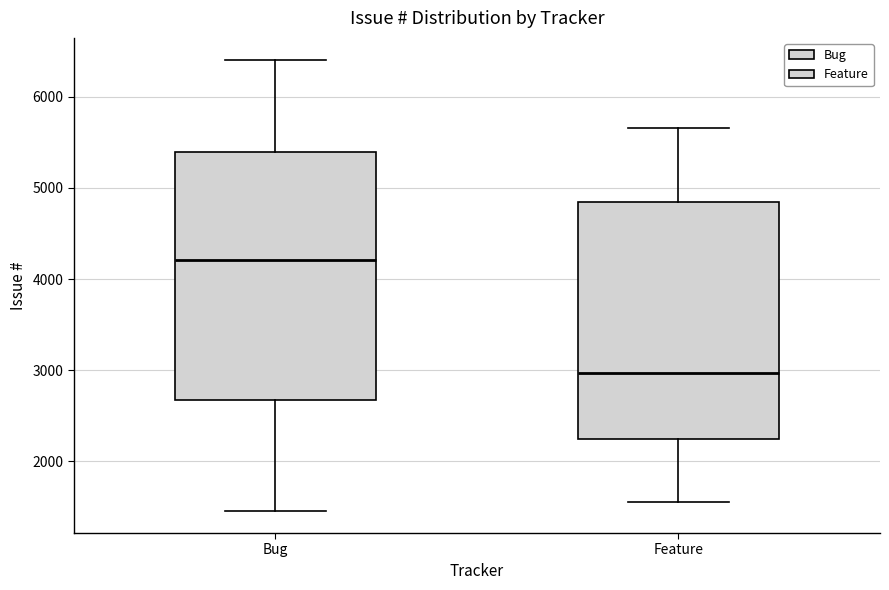

Reading left to right, read every box against the y-axis: the position of its median line, the range the box covers, and the ends of its whiskers. The values are not printed on the chart, so give them approximately, as read against the axis.

Bug: median 4200, box 2700 to 5400, whiskers 1500 to 6400
Feature: median 3000, box 2200 to 4800, whiskers 1600 to 5700